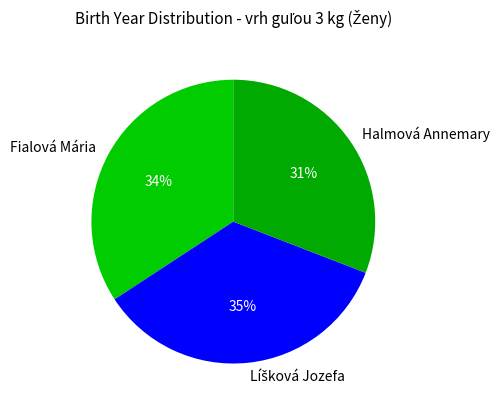

To the nearest percent, what is the average slice percentage?

33%